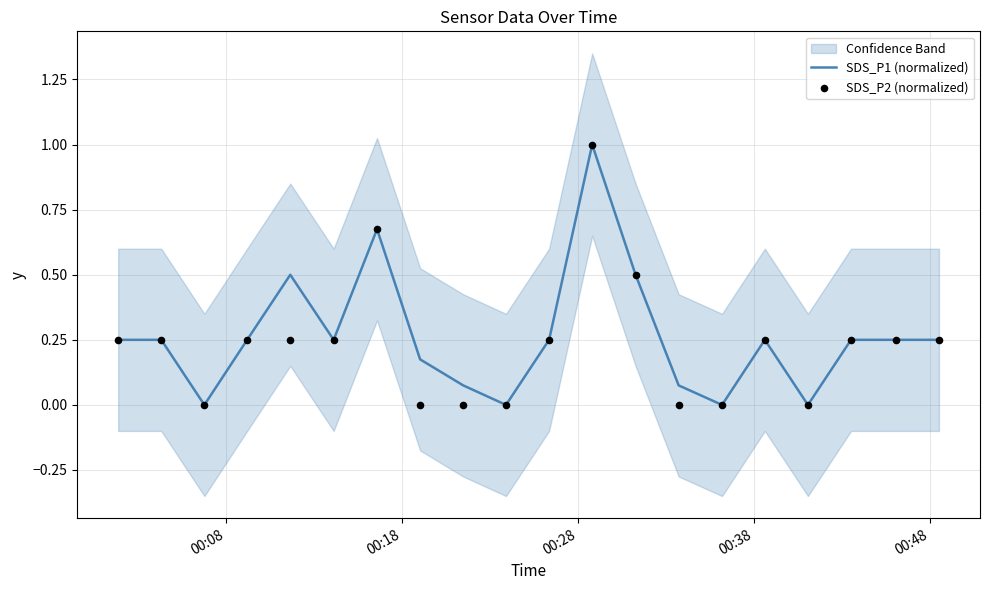

Which series contains the highest Y value?

SDS_P1 (normalized)